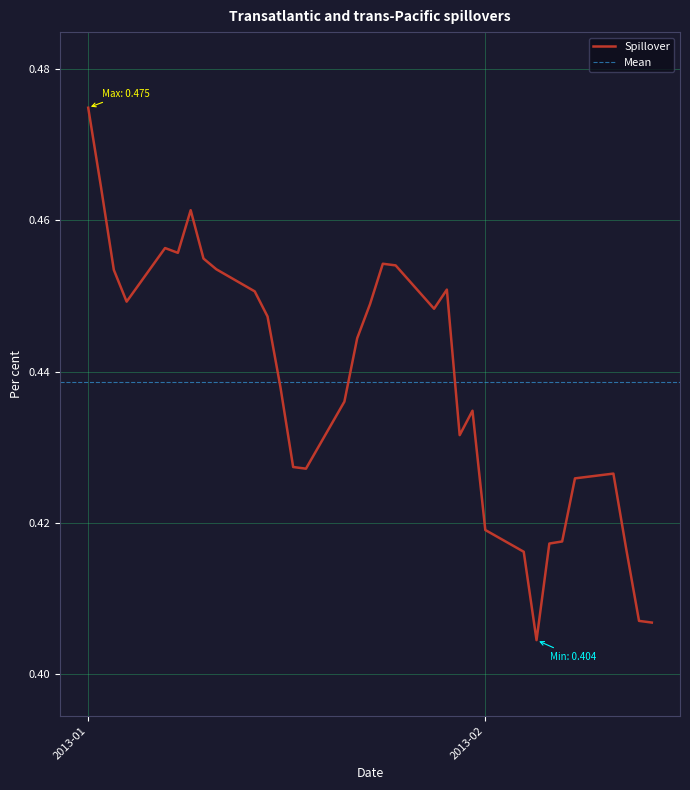

Reading left to right, list all the values displayed in this chart.

0.5	0.5	0.5	0.4	0.5	0.5	0.5	0.5	0.5	0.5	0.4	0.4	0.4	0.4	0.4	0.4	0.4	0.5	0.5	0.4	0.5	0.4	0.4	0.4	0.4	0.4	0.4	0.4	0.4	0.4	0.4	0.4	0.4